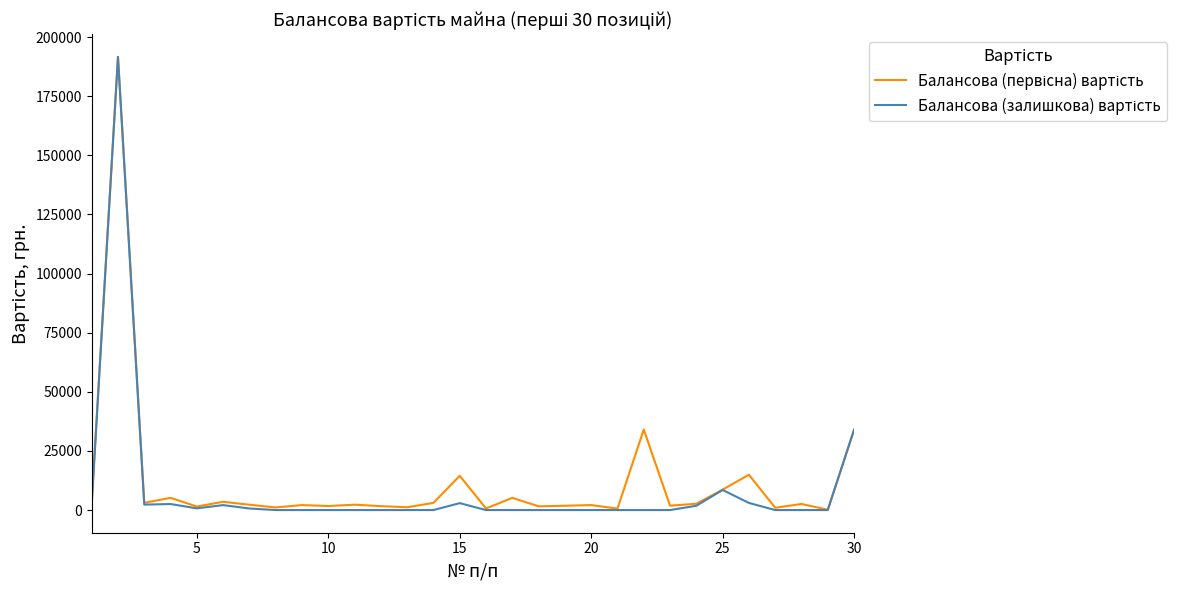

How many lines are shown in the chart?

2